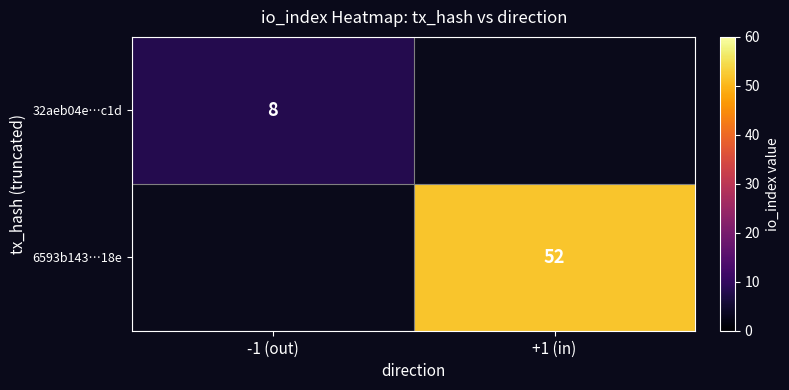

True or false: 32aeb04e…c1d has a value of 8 at -1 (out).

True